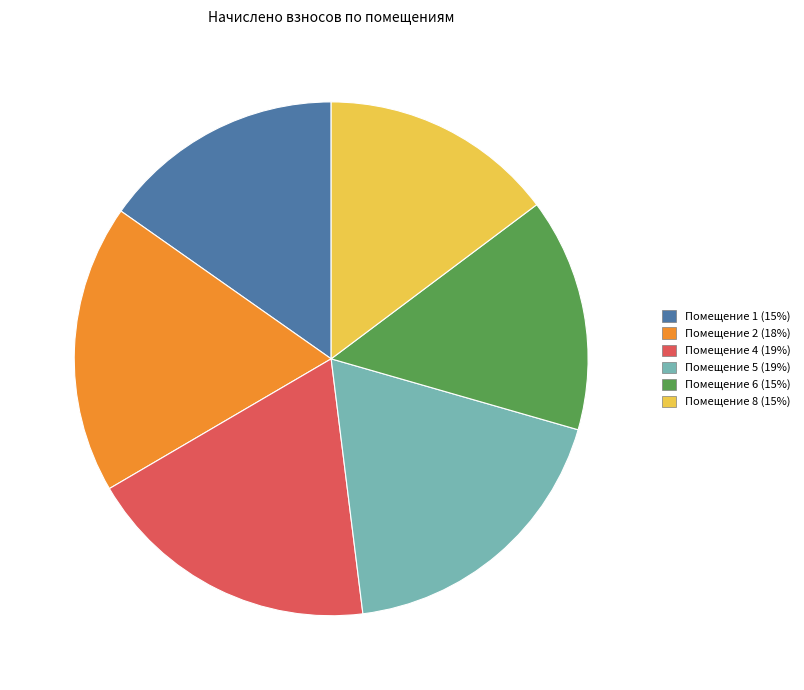

Does any single category account for the majority?

No